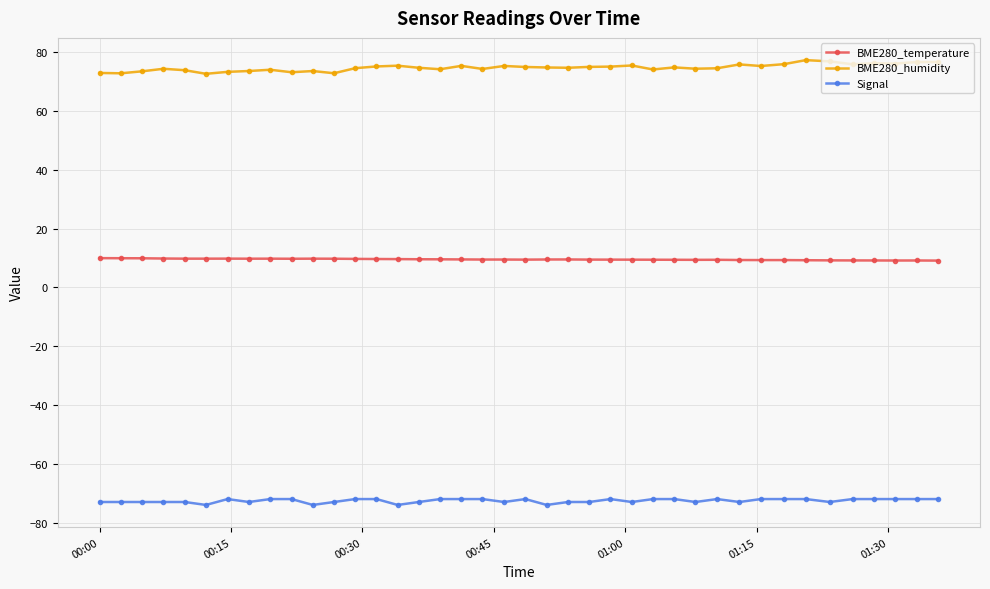

Rank the series by their maximum value, from highest to lowest.

BME280_humidity, BME280_temperature, Signal